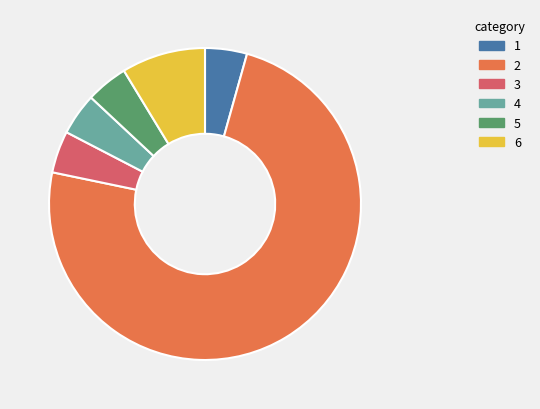

The 5 slice represents 4% of the pie. True or false?

True